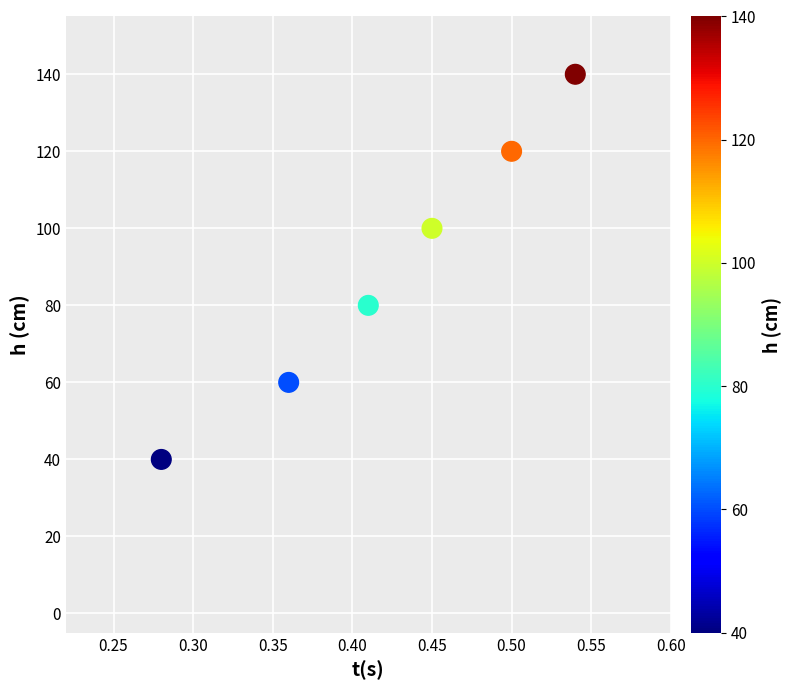

What is the range of Y values (max minus min)?

100